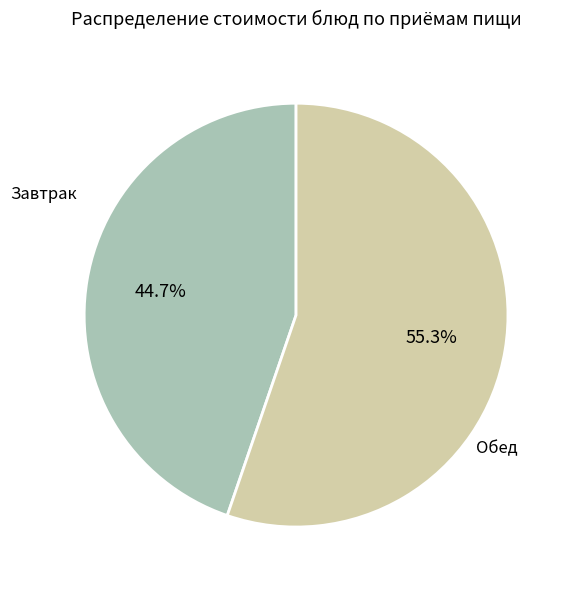

Is there any slice that represents more than half of the pie?

Yes